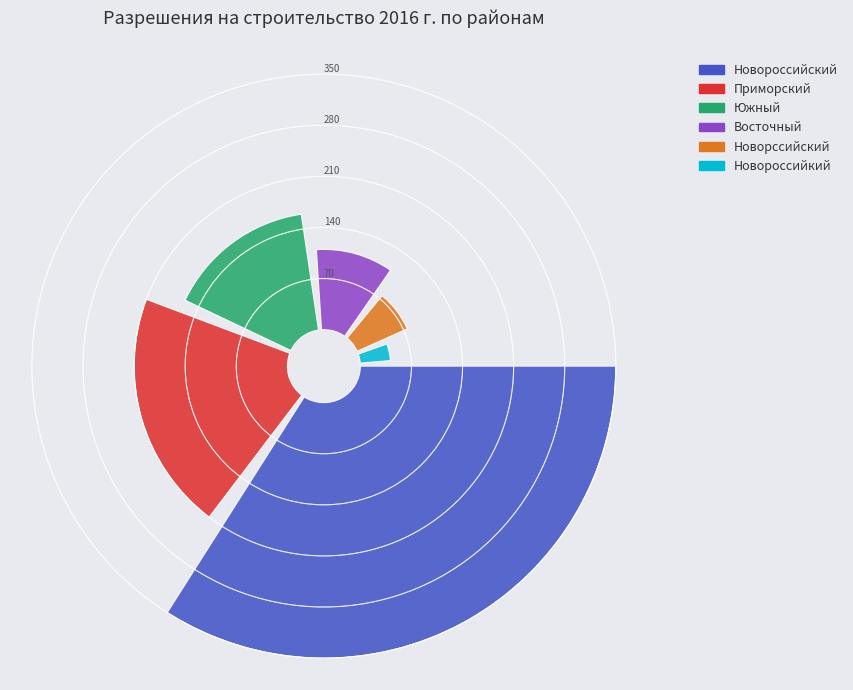

What percentage do Южный and Новорссийский together represent?

24.9%